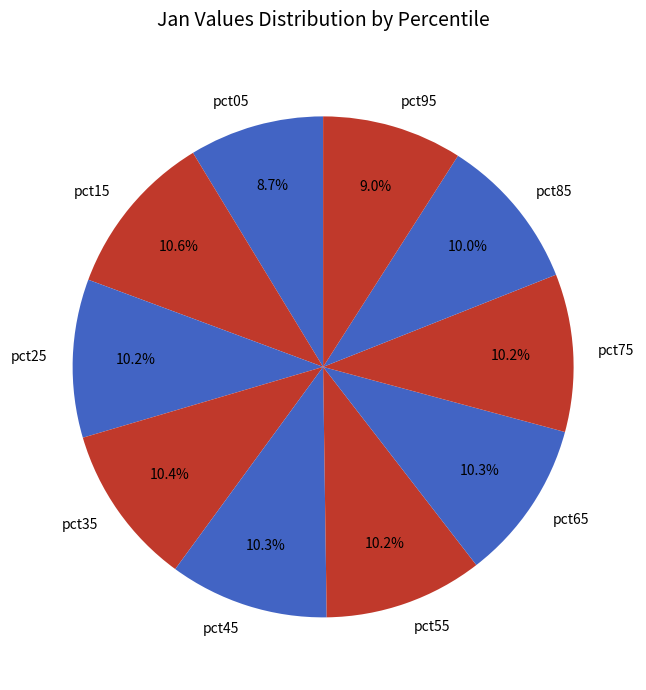

Combined, do pct45 and pct05 account for over 50%?

No